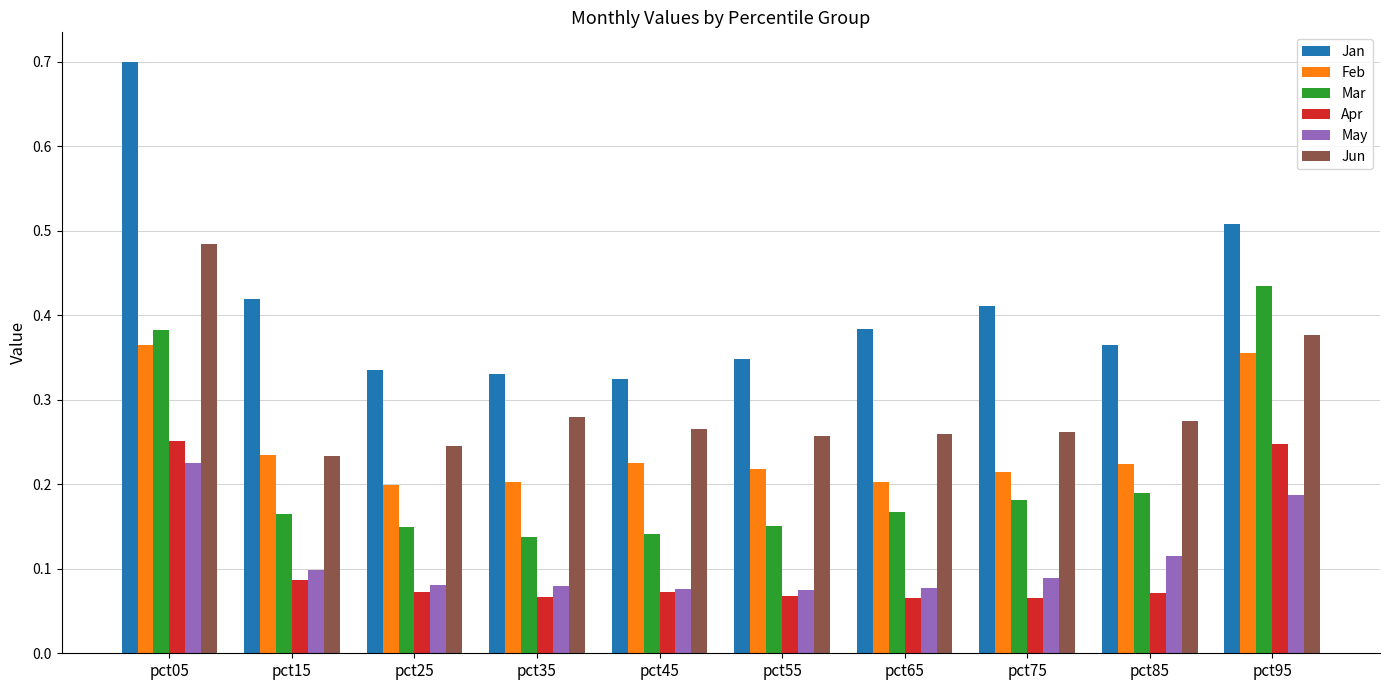

At how many categories does at least one series exceed 0?

10